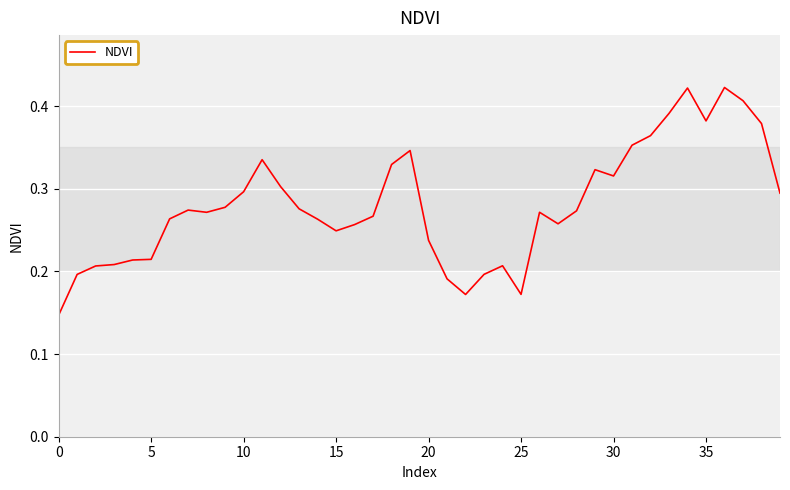

Is it true that the value at 25 is 0.1?

False